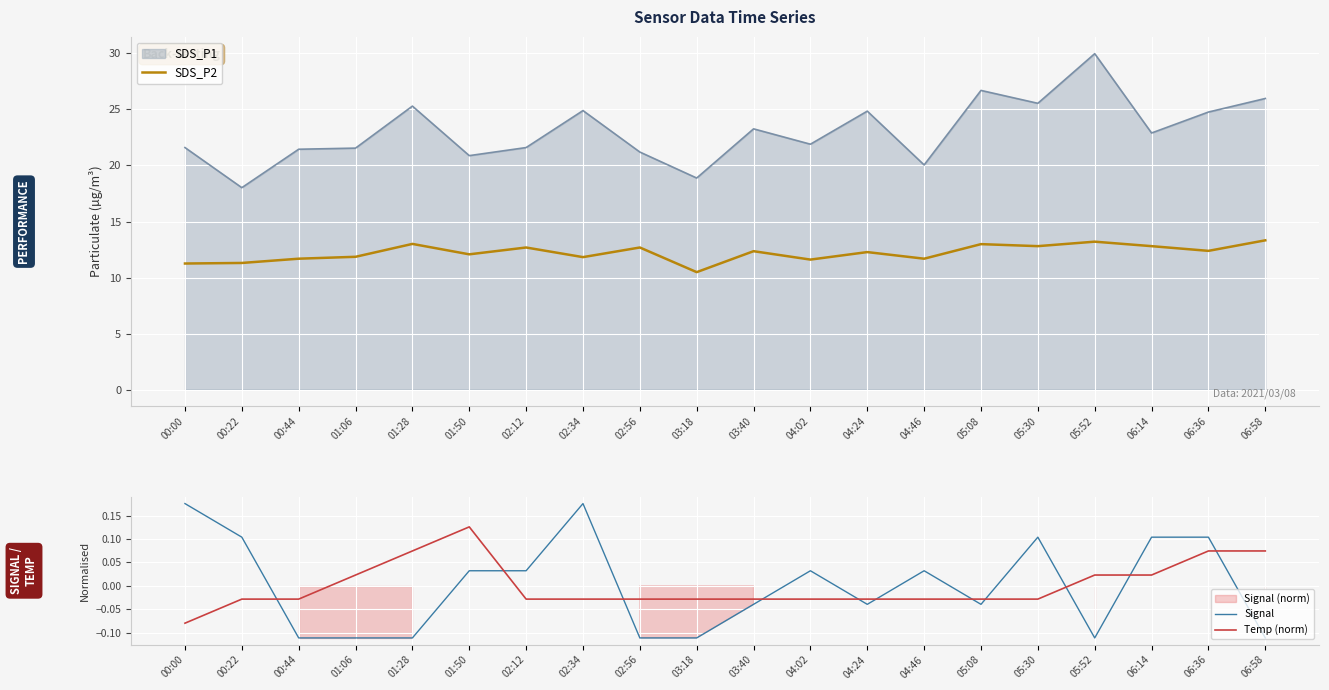

Reading left to right, transcribe all the data shown in this chart.

SDS_P2: 00:00=11.2	00:22=11.3	00:44=11.7	01:06=11.8	01:28=13.0	01:50=12.1	02:12=12.7	02:34=11.8	02:56=12.7	03:18=10.5	03:40=12.3	04:02=11.6	04:24=12.3	04:46=11.7	05:08=13.0	05:30=12.8	05:52=13.2	06:14=12.8	06:36=12.4	06:58=13.3
Signal: 00:00=0.2	00:22=0.1	00:44=-0.1	01:06=-0.1	01:28=-0.1	01:50=0.0	02:12=0.0	02:34=0.2	02:56=-0.1	03:18=-0.1	03:40=-0.0	04:02=0.0	04:24=-0.0	04:46=0.0	05:08=-0.0	05:30=0.1	05:52=-0.1	06:14=0.1	06:36=0.1	06:58=-0.1
Temp (norm): 00:00=-0.1	00:22=-0.0	00:44=-0.0	01:06=0.0	01:28=0.1	01:50=0.1	02:12=-0.0	02:34=-0.0	02:56=-0.0	03:18=-0.0	03:40=-0.0	04:02=-0.0	04:24=-0.0	04:46=-0.0	05:08=-0.0	05:30=-0.0	05:52=0.0	06:14=0.0	06:36=0.1	06:58=0.1